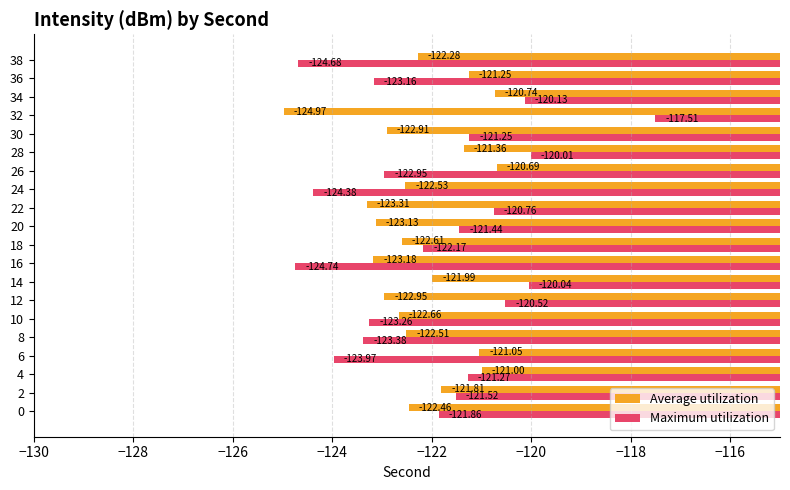

Which series has the widest spread of values?

Maximum utilization